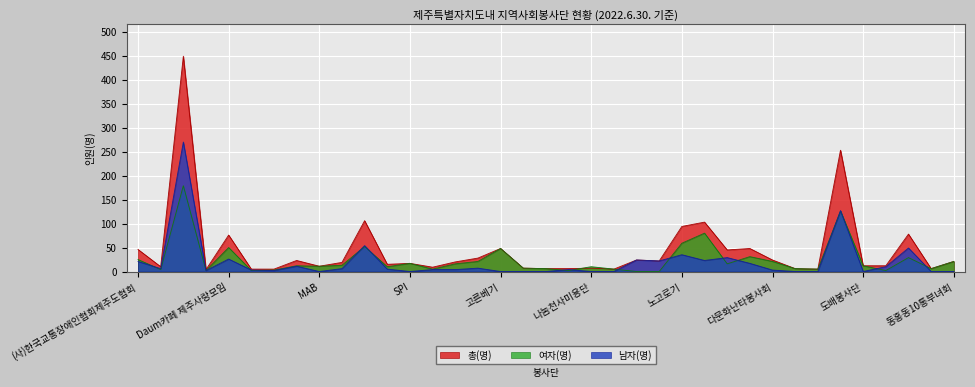

Does the chart display data point markers on the line(s)?

No